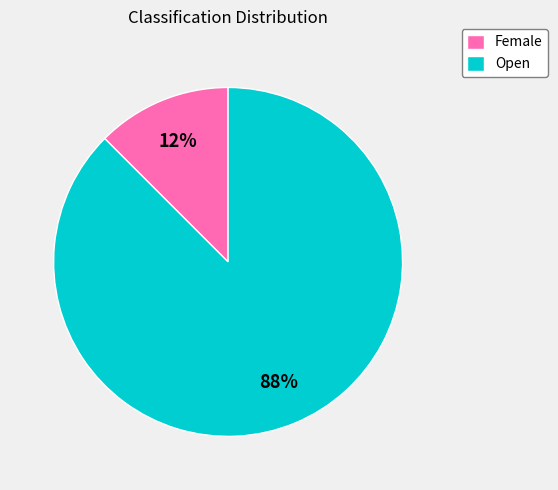

Rank the categories by value from lowest to highest.

Female, Open